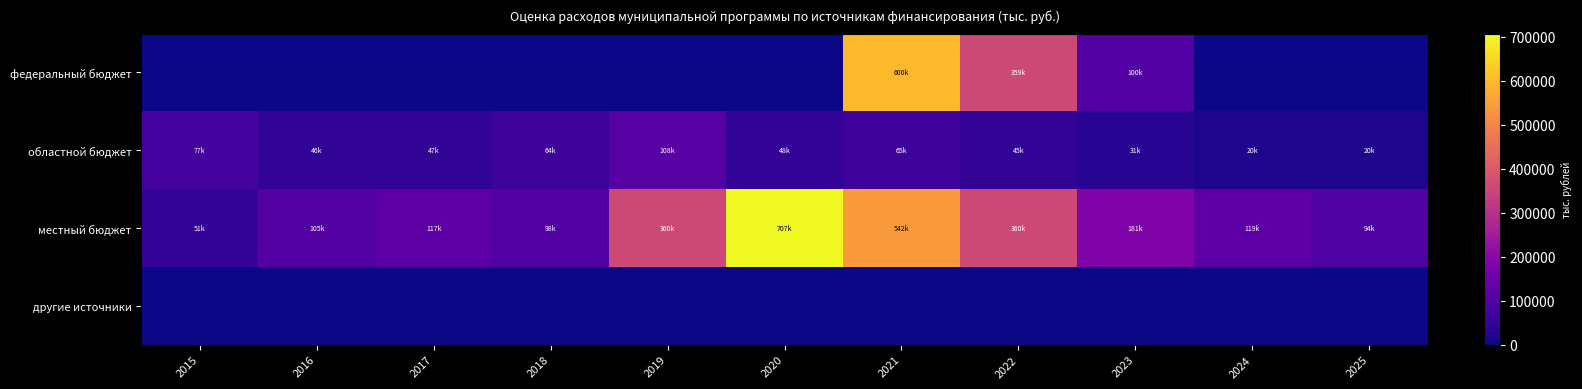

Which series has the widest spread of values?

местный бюджет